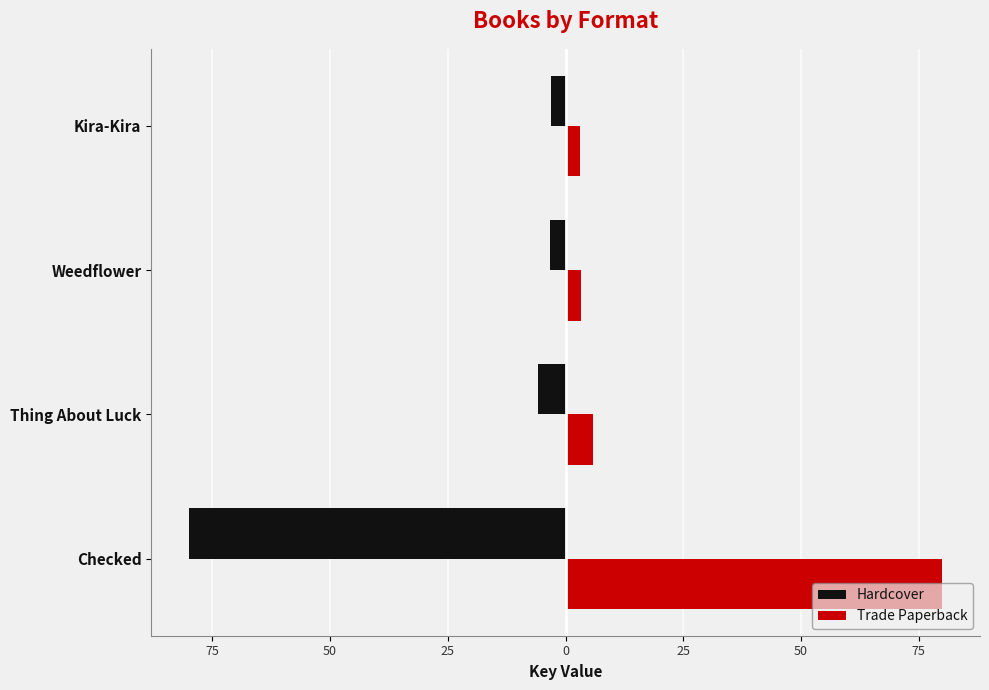

What are all the series names shown in the legend?

Hardcover, Trade Paperback